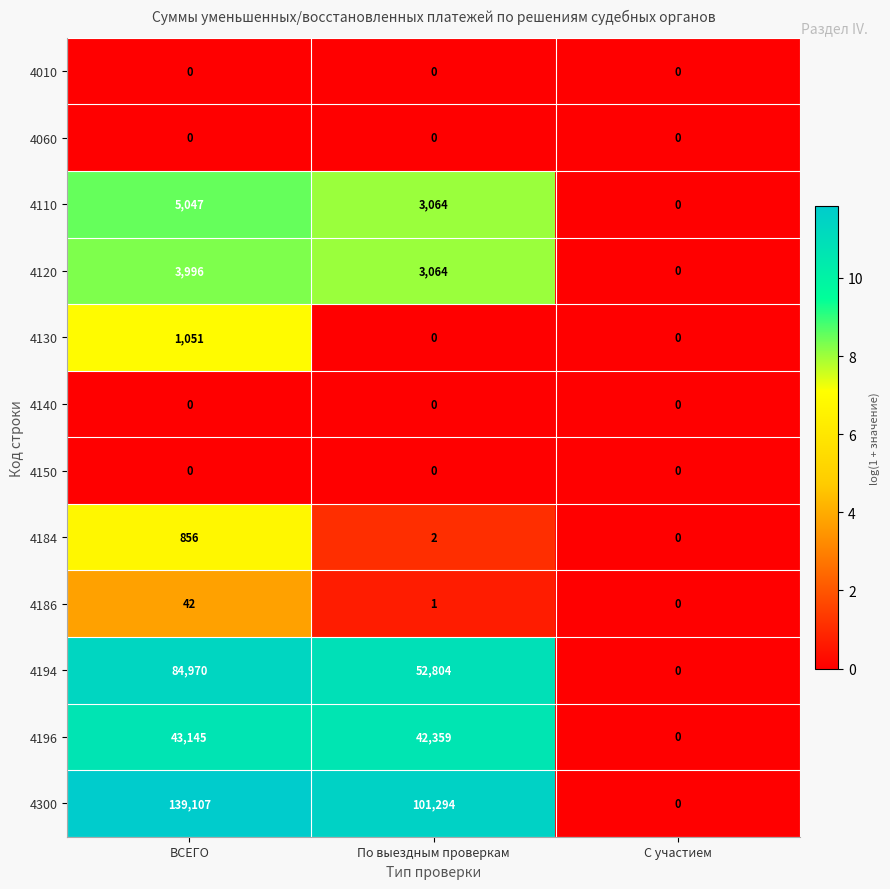

List the labels in order of 4186 value, smallest first.

С участием, По выездным проверкам, ВСЕГО